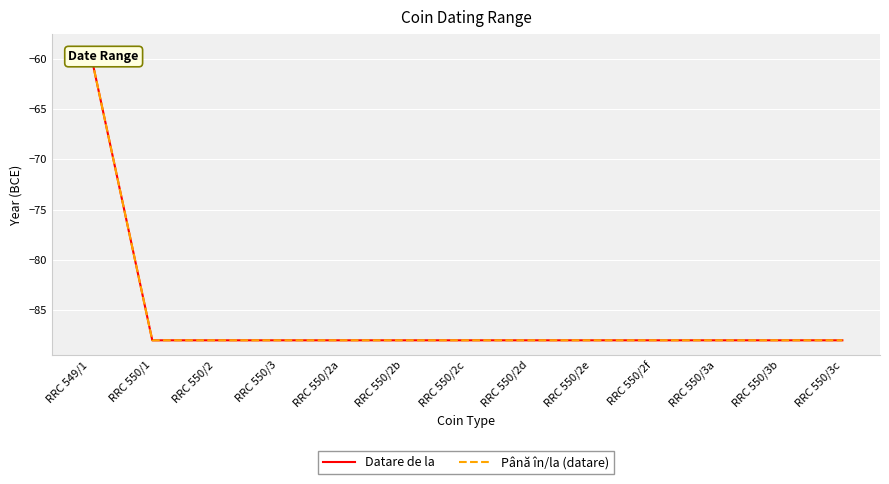

Is it true that Datare de la equals -141 at RRC 550/3a?

False